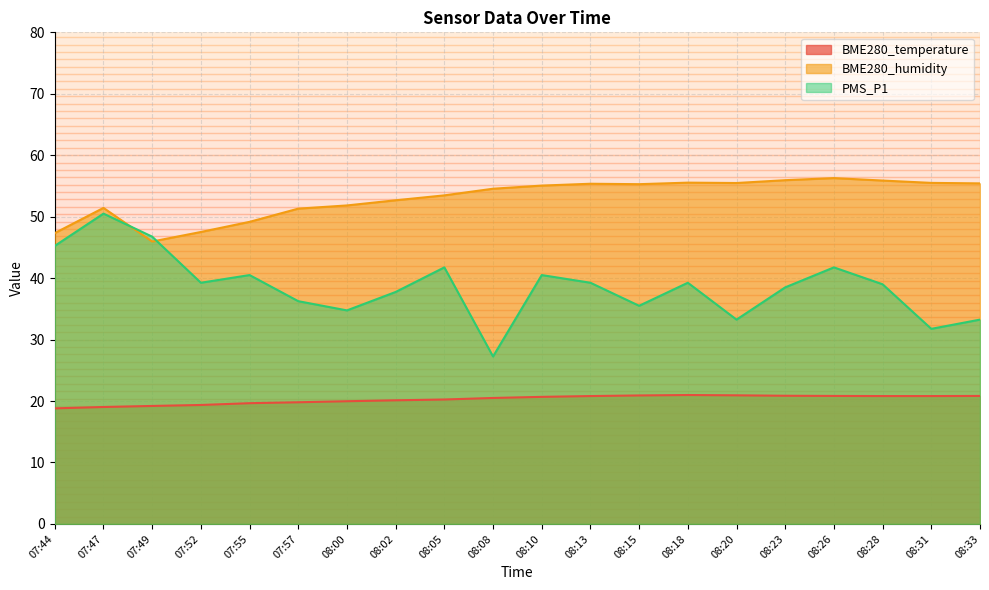

Which category has the highest value across all series?

08:26